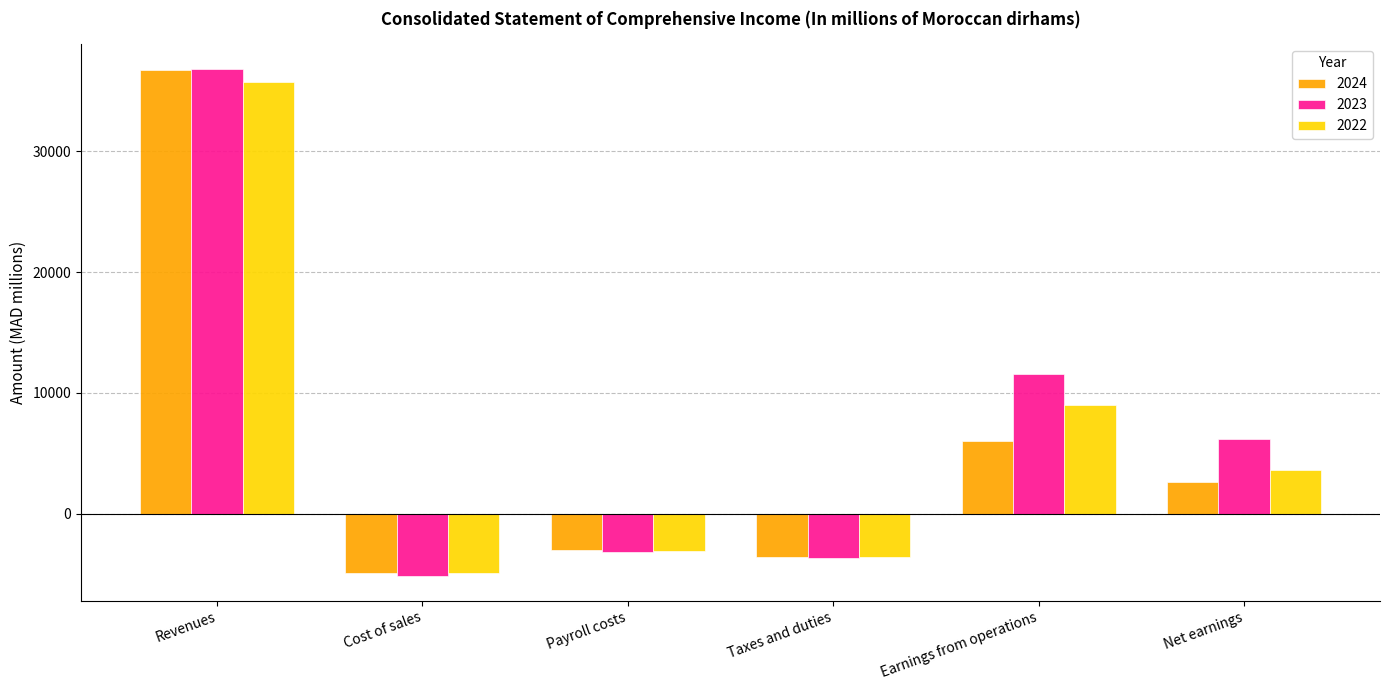

Is it true that 2024 equals 51769.2 at Revenues?

False